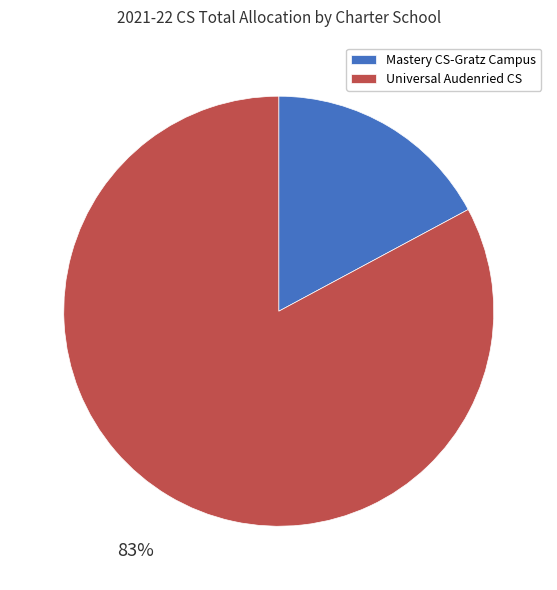

Which category has the biggest portion of the pie?

Universal Audenried CS